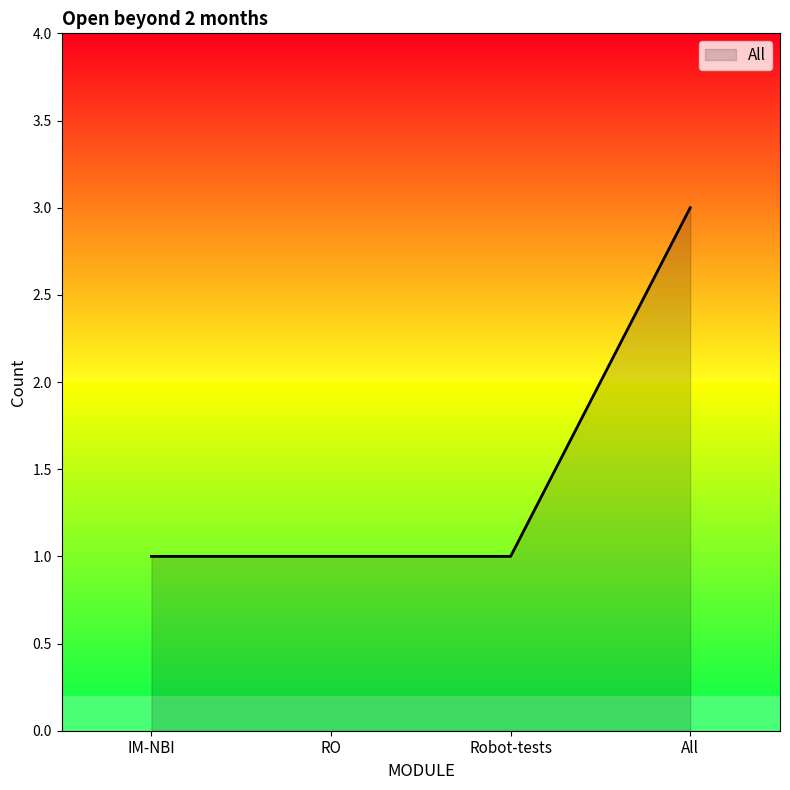

Read the value at RO.

1